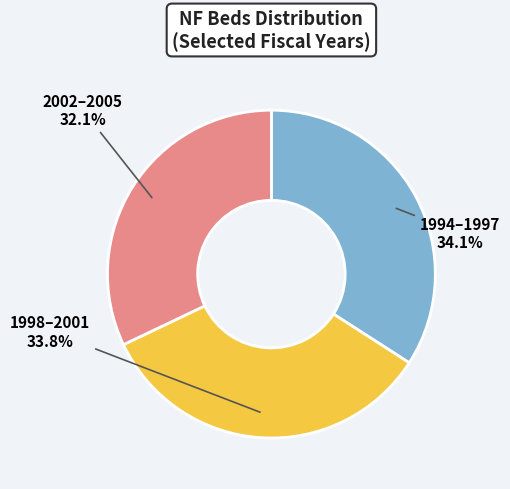

What percentage do 1994–1997 and 1998–2001 together represent?

67.9%